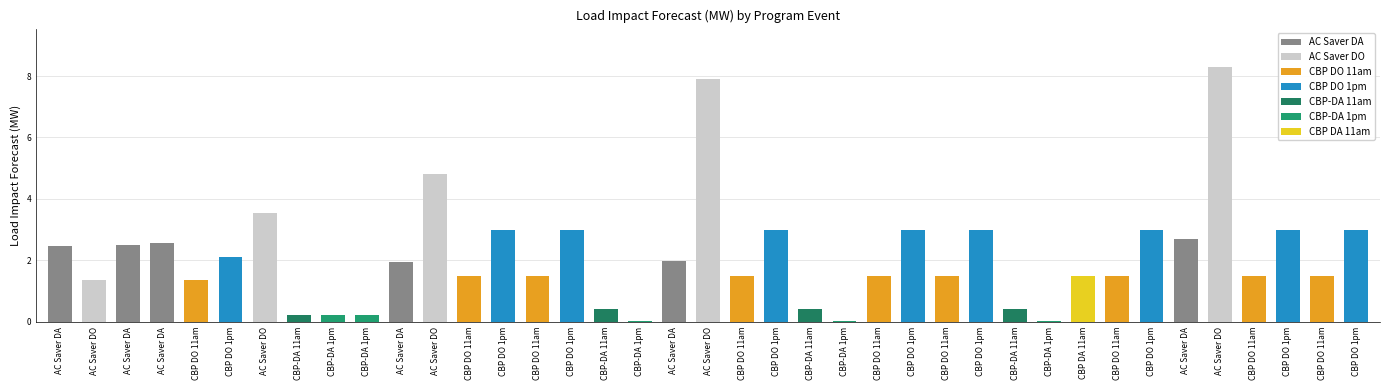

The chart shows a value of 3.3 at AC Saver DA. True or false?

False